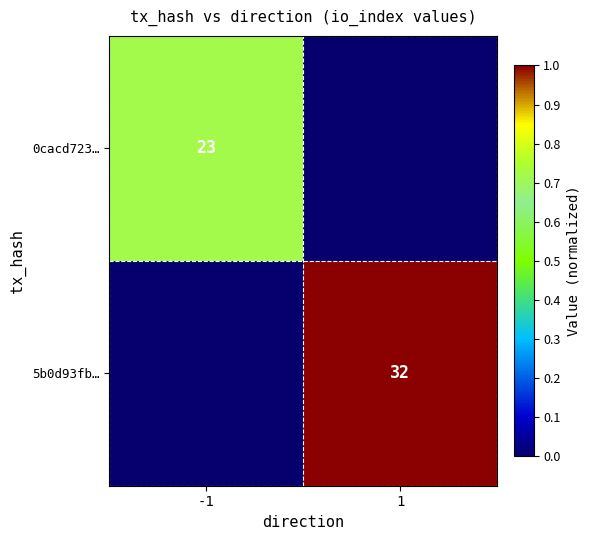

True or false: 0cacd723… has a value of 0.2 at -1.

False